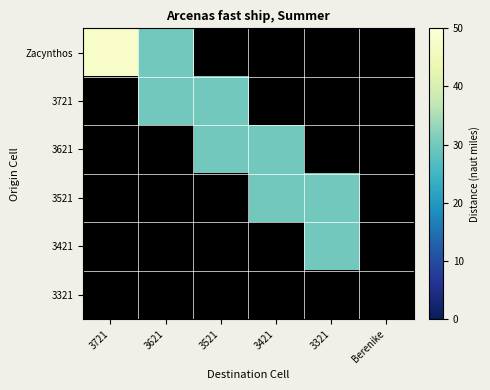

At 3321, list the series in order from smallest to largest.

Zacynthos, 3721, 3621, 3321, 3521, 3421